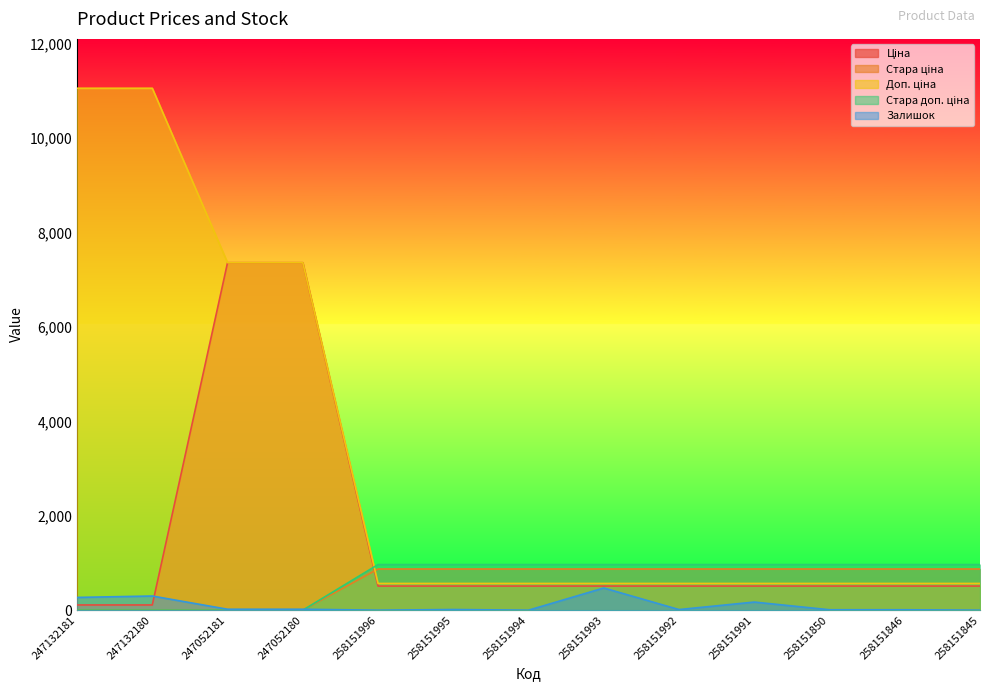

Rank the categories by Стара ціна value from highest to lowest.

258151996, 258151995, 258151994, 258151993, 258151992, 258151991, 258151850, 258151846, 258151845, 247132181, 247132180, 247052181, 247052180